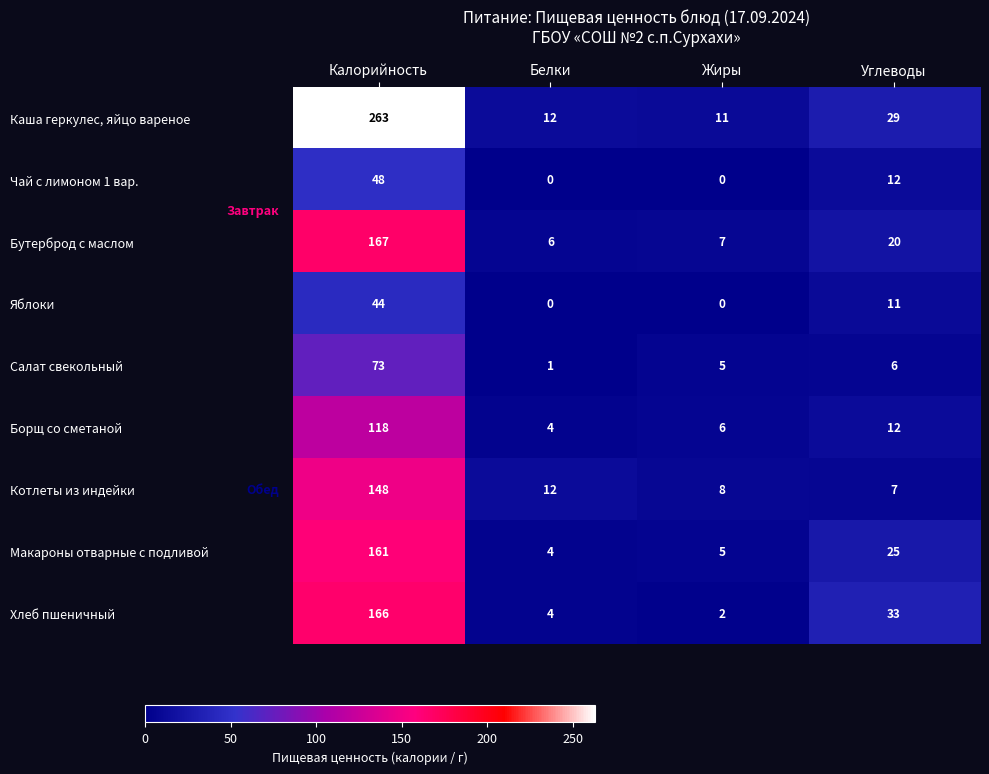

What is the spread (max minus min) of values at Калорийность?

219